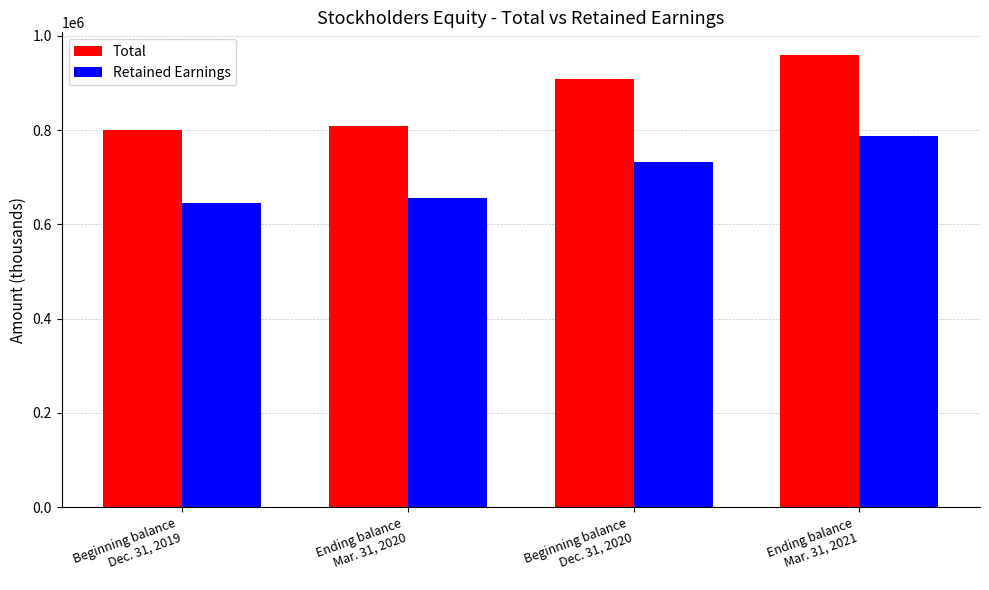

How many distinct data groups are displayed?

2